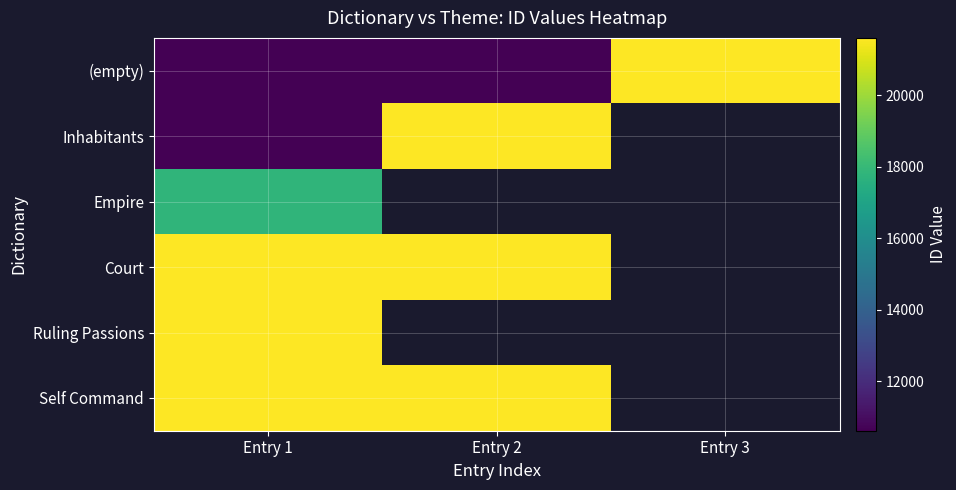

Rank the series by their maximum value, from lowest to highest.

Empire, Ruling Passions, Court, (empty), Inhabitants, Self Command